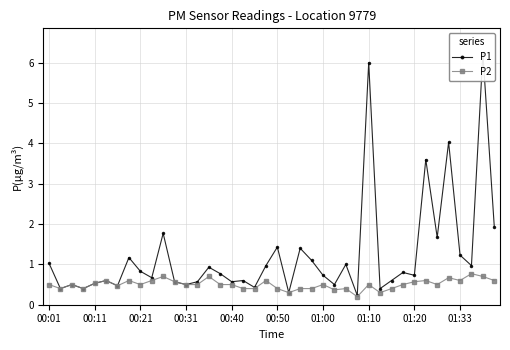

Reading left to right, transcribe all the data shown in this chart.

P1: 1.0	0.4	0.5	0.4	0.5	0.6	0.5	1.2	0.8	0.7	1.8	0.6	0.5	0.6	0.9	0.8	0.6	0.6	0.4	1.0	1.4	0.3	1.4	1.1	0.7	0.5	1.0	0.2	6.0	0.4	0.6	0.8	0.7	3.6	1.7	4.0	1.2	1.0	6.2	1.9
P2: 0.5	0.4	0.5	0.4	0.5	0.6	0.5	0.6	0.5	0.6	0.7	0.6	0.5	0.5	0.7	0.5	0.5	0.4	0.4	0.6	0.4	0.3	0.4	0.4	0.5	0.4	0.4	0.2	0.5	0.3	0.4	0.5	0.6	0.6	0.5	0.7	0.6	0.8	0.7	0.6